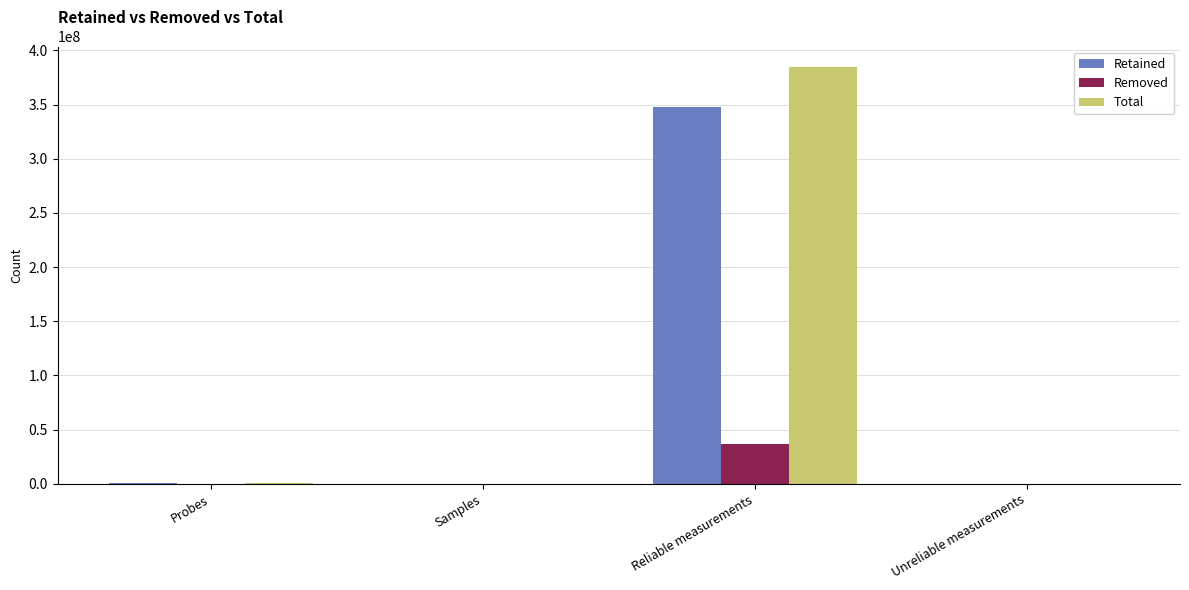

Is the value of Retained at Unreliable measurements greater than the value of Total at Reliable measurements?

No